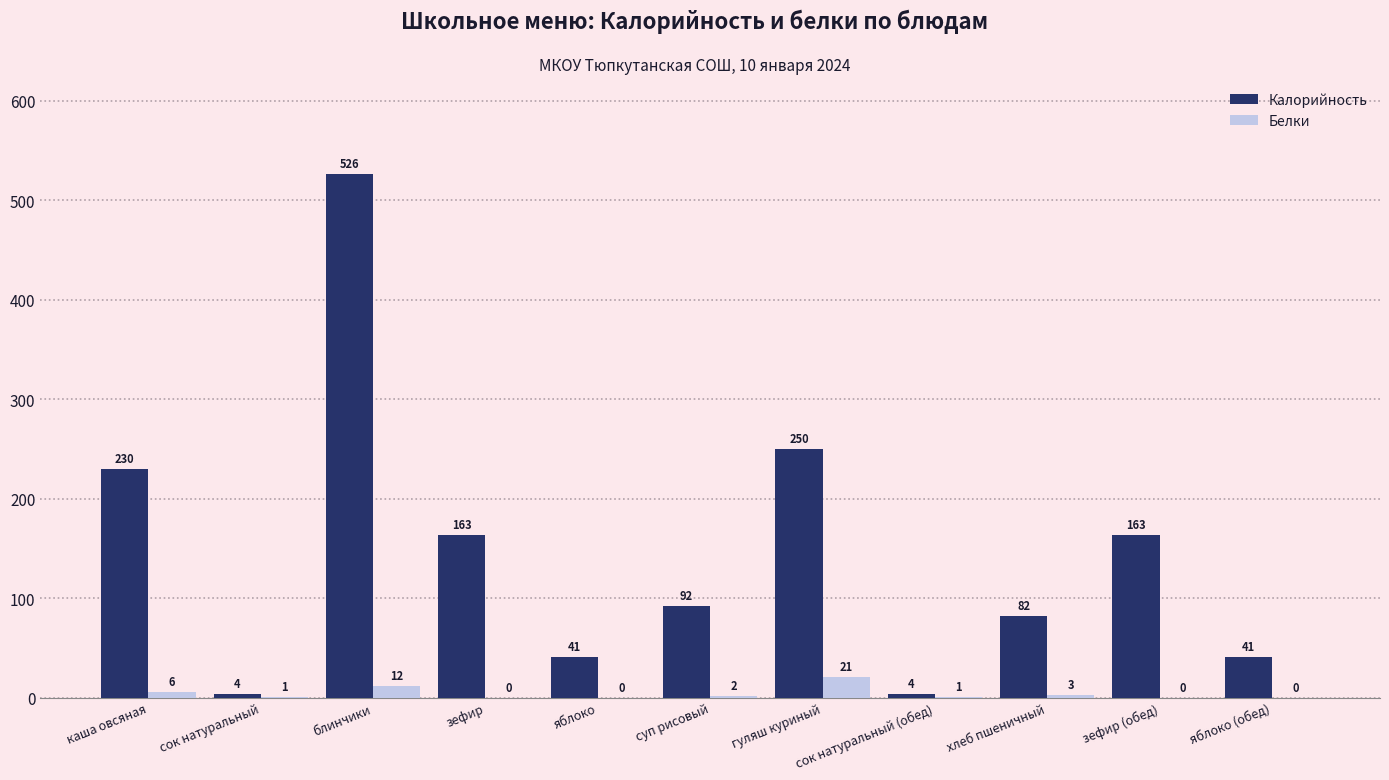

Where does the Калорийность series first go above 92?

каша овсяная